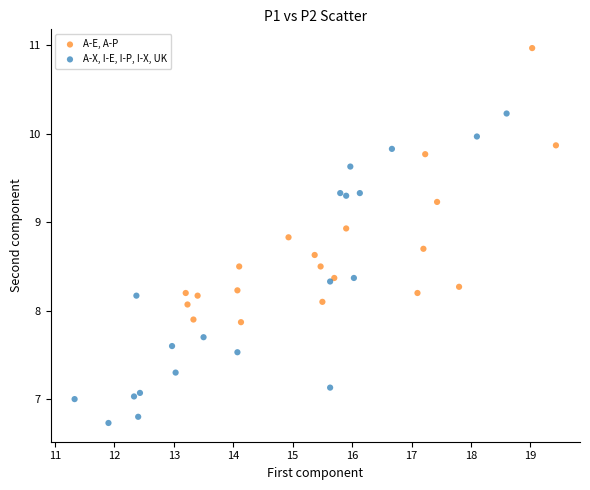

What are all the series names shown in the legend?

A-E, A-P, A-X, I-E, I-P, I-X, UK